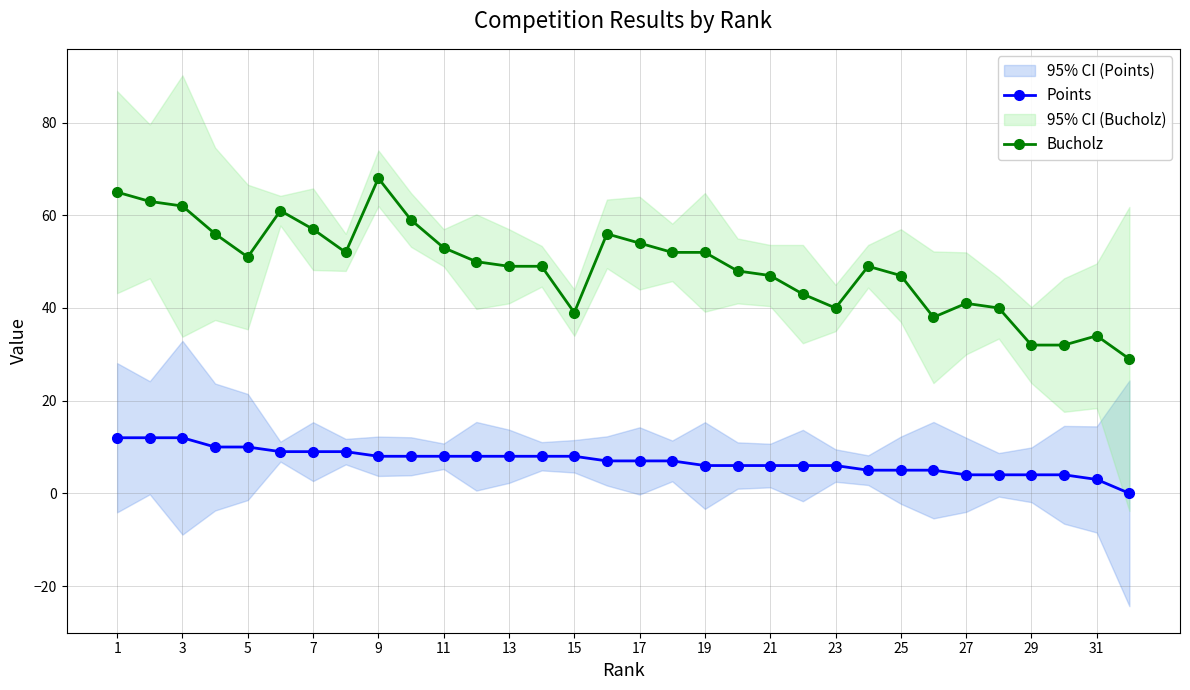

What is the difference between the maximum and minimum values in the Bucholz series?

39